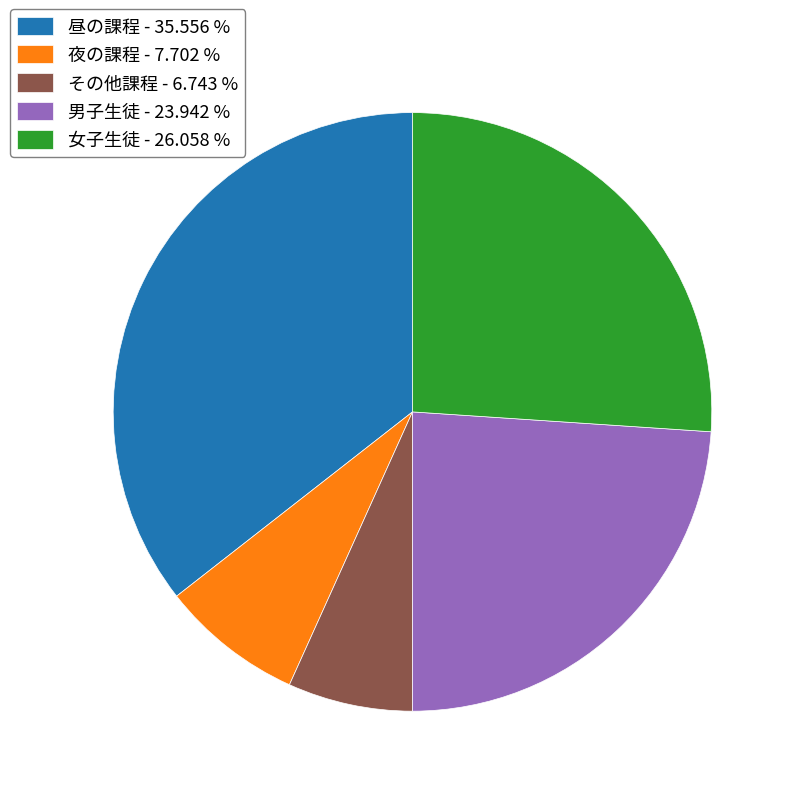

Do 昼の課程 - 35.556 % and その他課程 - 6.743 % together represent more than half of the pie?

No